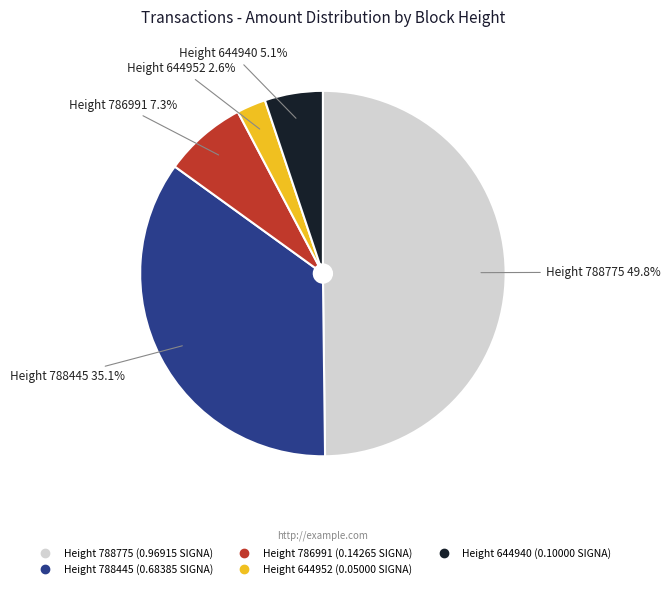

Count the number of slices in the pie.

5